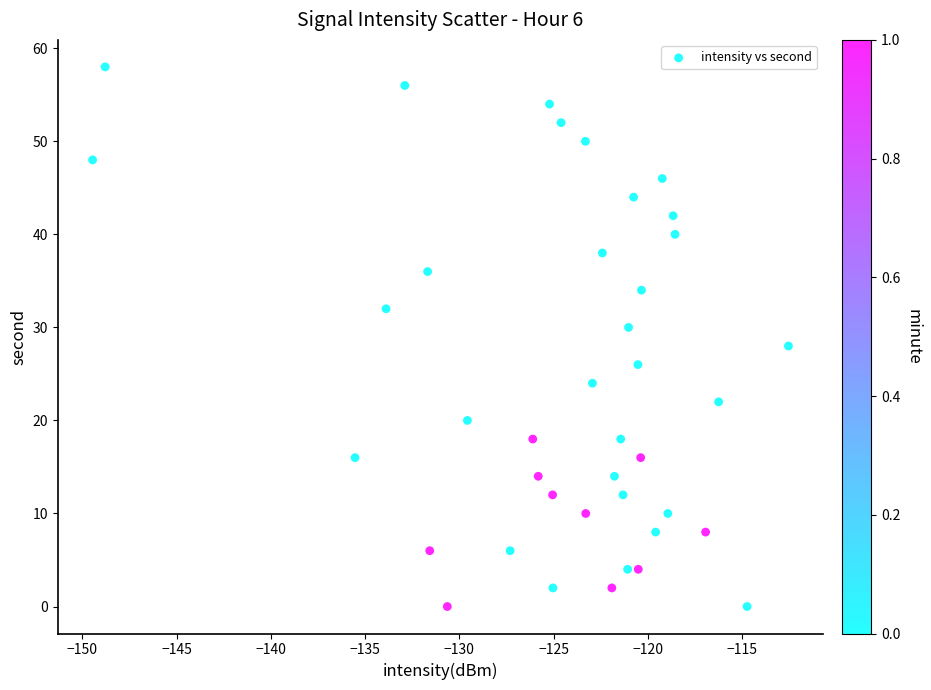

What is the range of Y values (max minus min)?

58